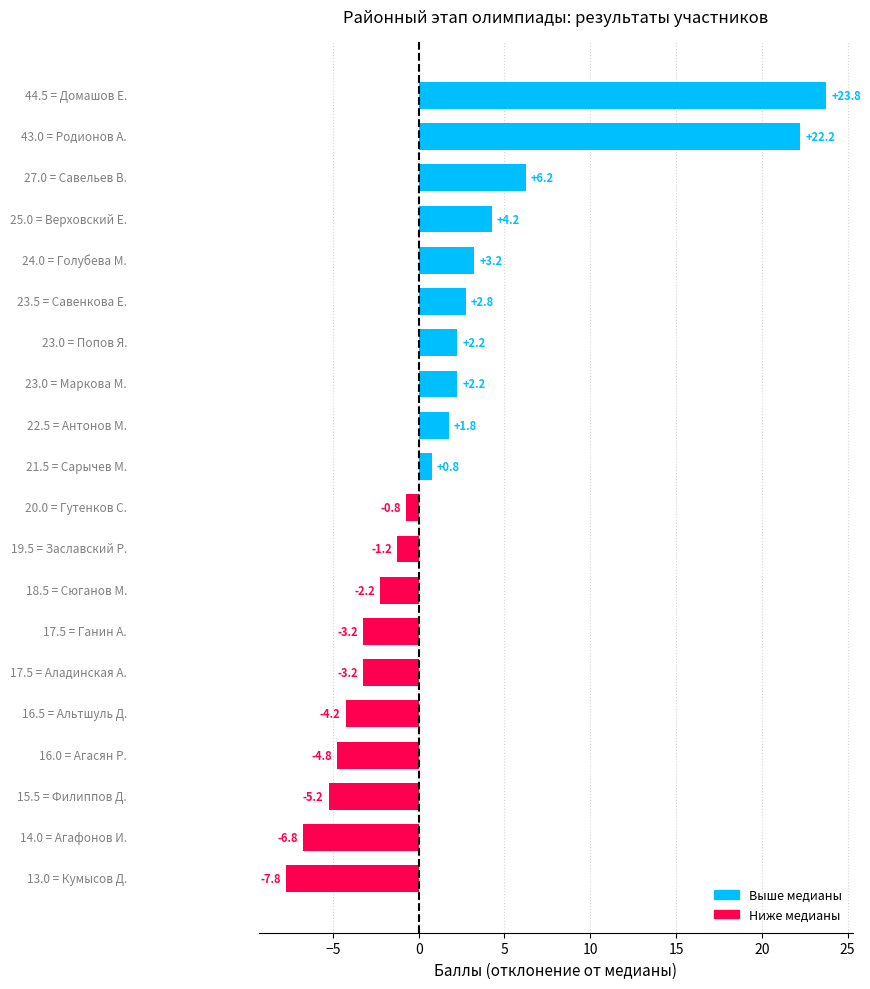

What is the greatest value displayed?

23.8